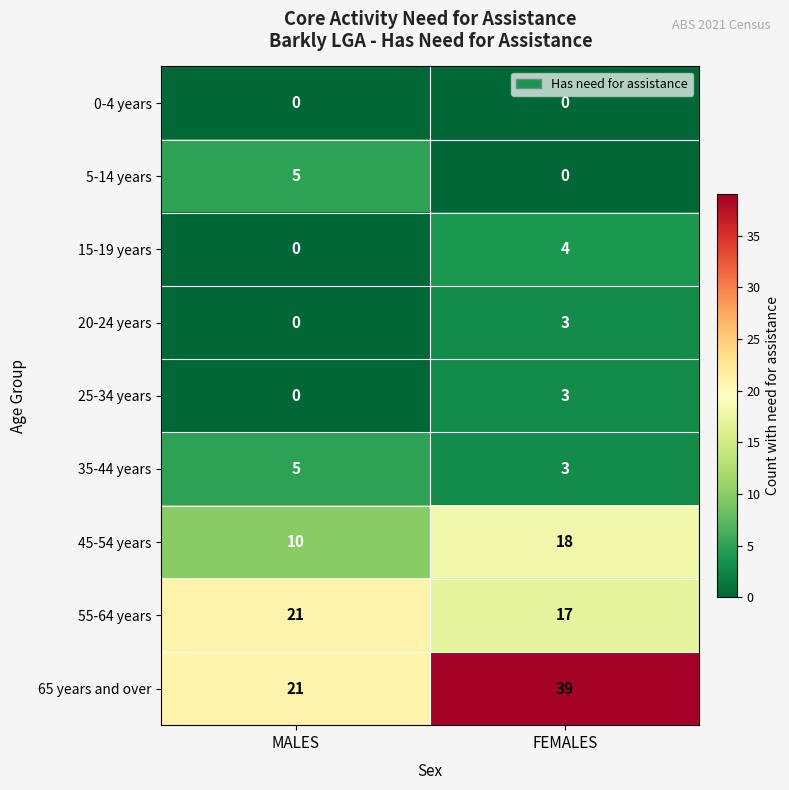

Which series has the largest total across all categories?

65 years and over